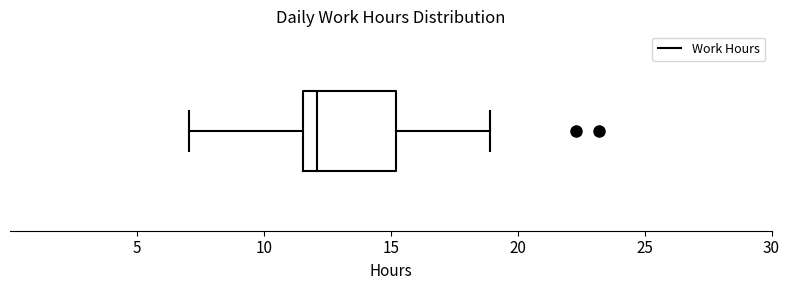

Read this box plot against the x-axis: the position of the median line, the range covered by the box, and the ends of both whiskers. The values are not printed on the chart, so give them approximately, as read against the axis.

median 12.0, box 11.5 to 15.0, whiskers 7.0 to 19.0